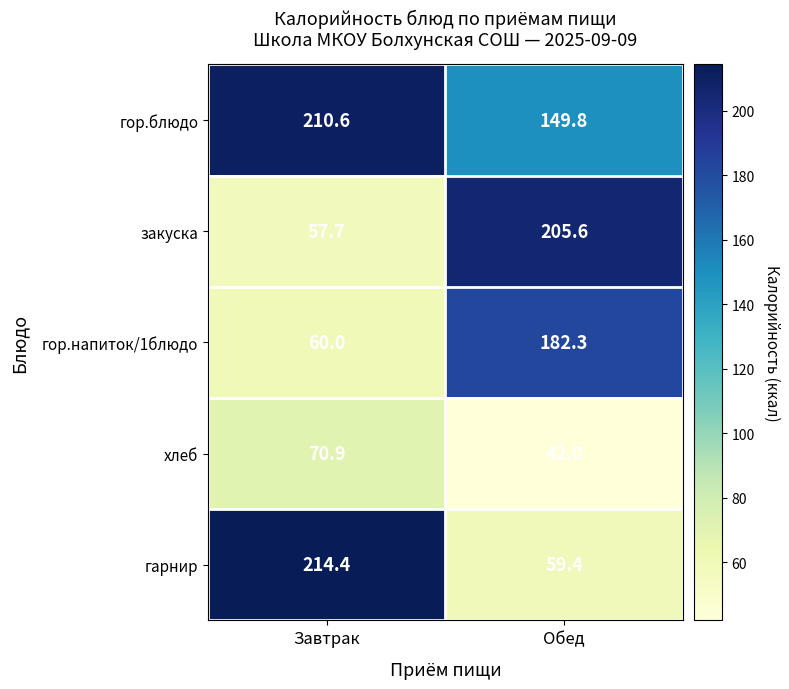

How many distinct data groups are displayed?

5